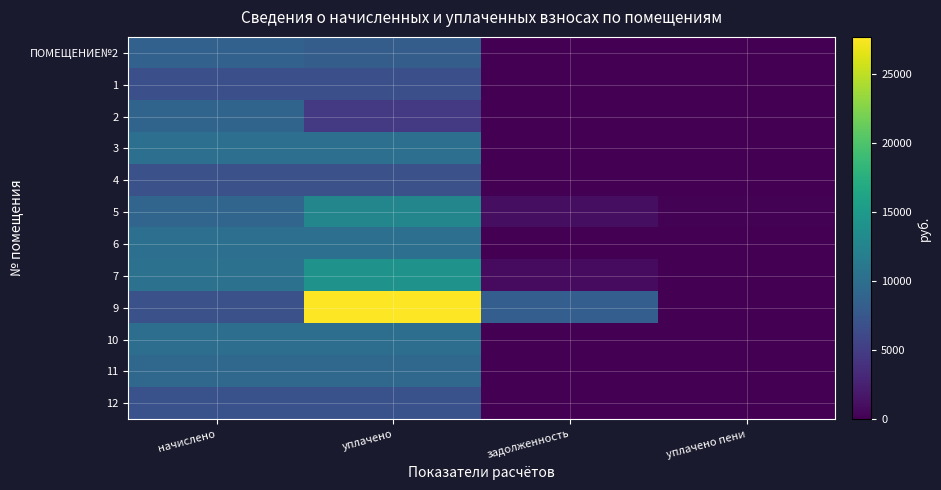

Reading left to right, list all the values displayed in this chart.

ПОМЕЩЕНИЕ№2: начислено=8607.1	уплачено=8128.9	задолженность=0.0	уплачено пени=0.0
1: начислено=6806.2	уплачено=6806.2	задолженность=0.0	уплачено пени=0.0
2: начислено=8880.3	уплачено=4736.2	задолженность=0.0	уплачено пени=0.0
3: начислено=10122.3	уплачено=10122.3	задолженность=0.0	уплачено пени=0.0
4: начислено=6831.0	уплачено=6831.0	задолженность=0.0	уплачено пени=0.0
5: начислено=9054.2	уплачено=12713.8	задолженность=1006.0	уплачено пени=143.5
6: начислено=10097.5	уплачено=10097.5	задолженность=0.0	уплачено пени=0.0
7: начислено=10395.5	уплачено=14200.0	задолженность=766.6	уплачено пени=0.0
9: начислено=6868.3	уплачено=27721.9	задолженность=8255.9	уплачено пени=0.0
10: начислено=10047.8	уплачено=10047.8	задолженность=0.0	уплачено пени=0.0
11: начислено=9401.9	уплачено=9376.0	задолженность=0.0	уплачено пени=0.0
12: начислено=6980.0	уплачено=6980.0	задолженность=0.0	уплачено пени=0.0